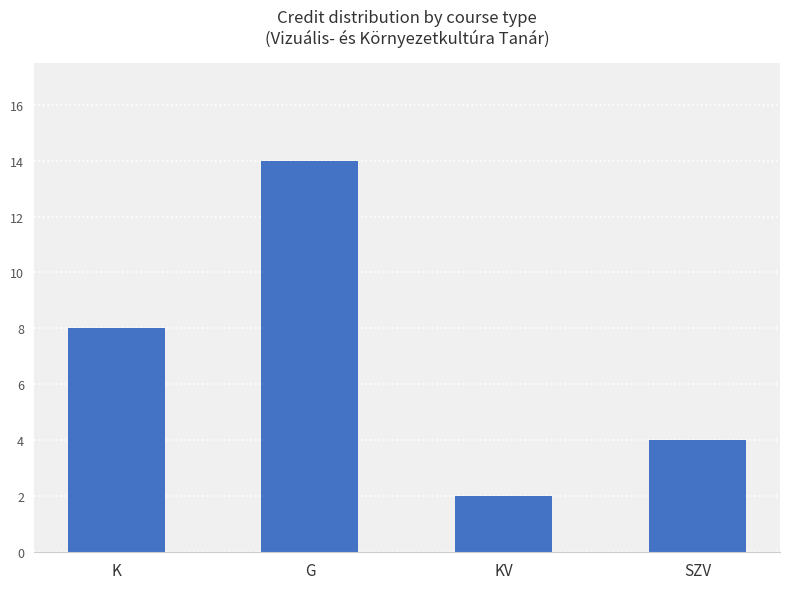

How many distinct data groups are displayed?

1